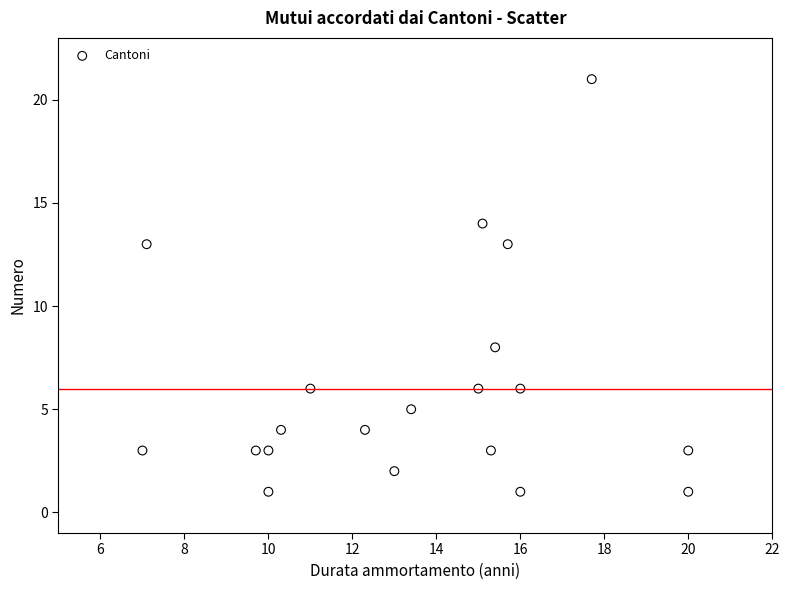

What is the range of Y values (max minus min)?

20